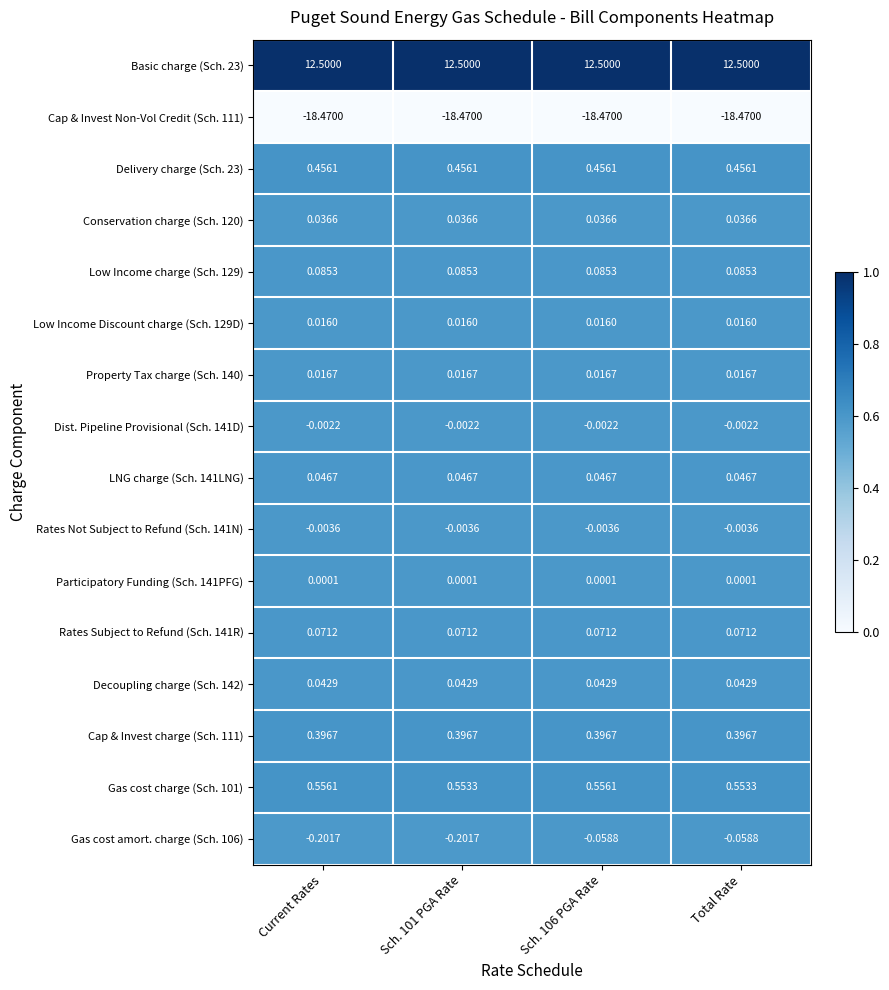

Is the value of Decoupling charge (Sch. 142) at Sch. 106 PGA Rate greater than the value of Basic charge (Sch. 23) at Current Rates?

No